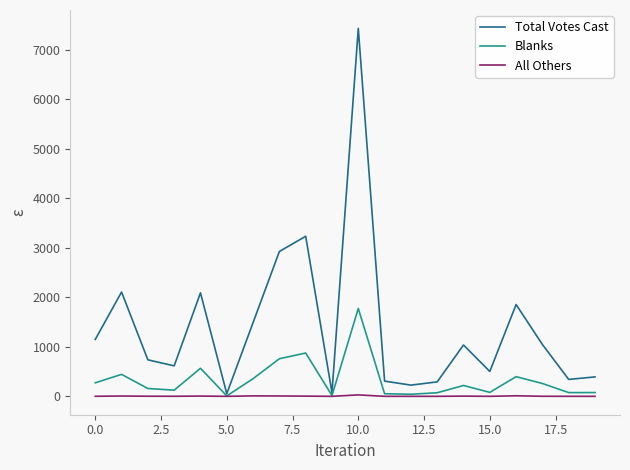

Which series has the widest spread of values?

Total Votes Cast